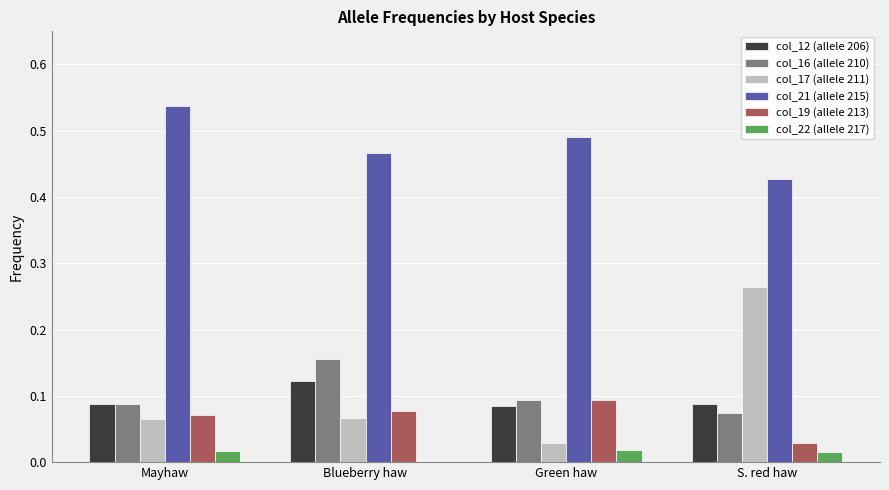

True or false: col_12 (allele 206) has a value of 0.0 at Green haw.

False